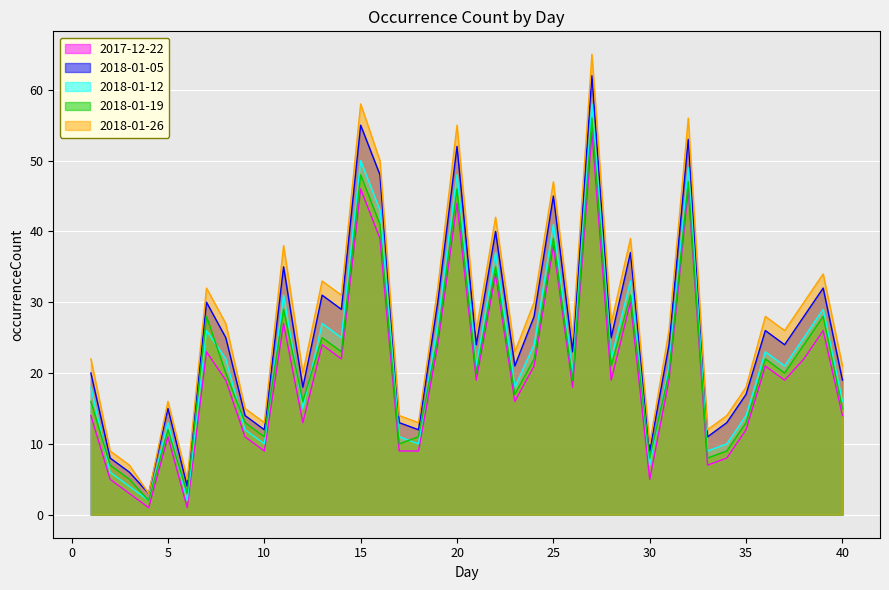

True or false: 2018-01-19 and 2017-12-22 cross at least once.

False